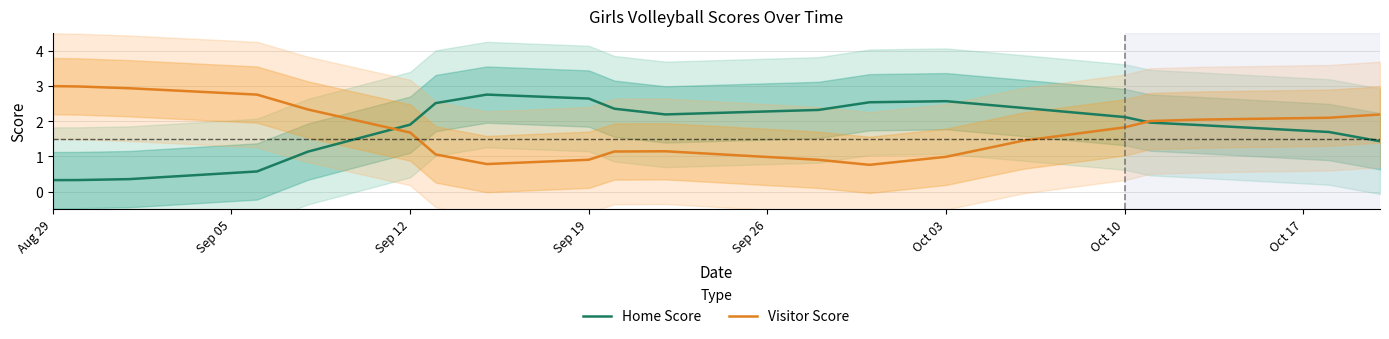

What is the highest value of the Home Score series?

2.8